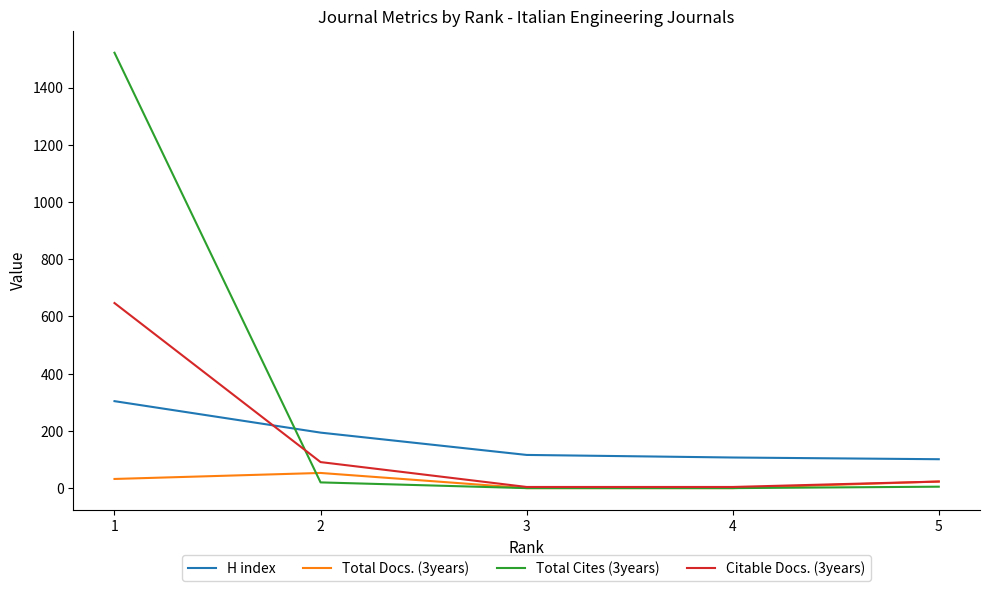

True or false: H index has more than 1 interior local peaks.

False